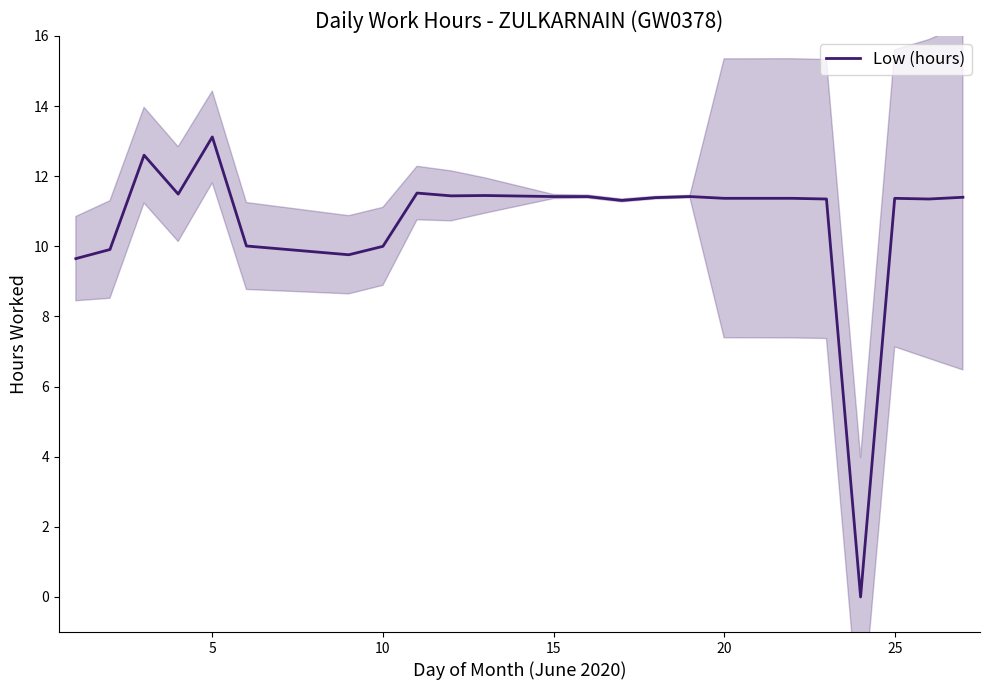

True or false: there are more than 0 points higher than both neighbors.

True